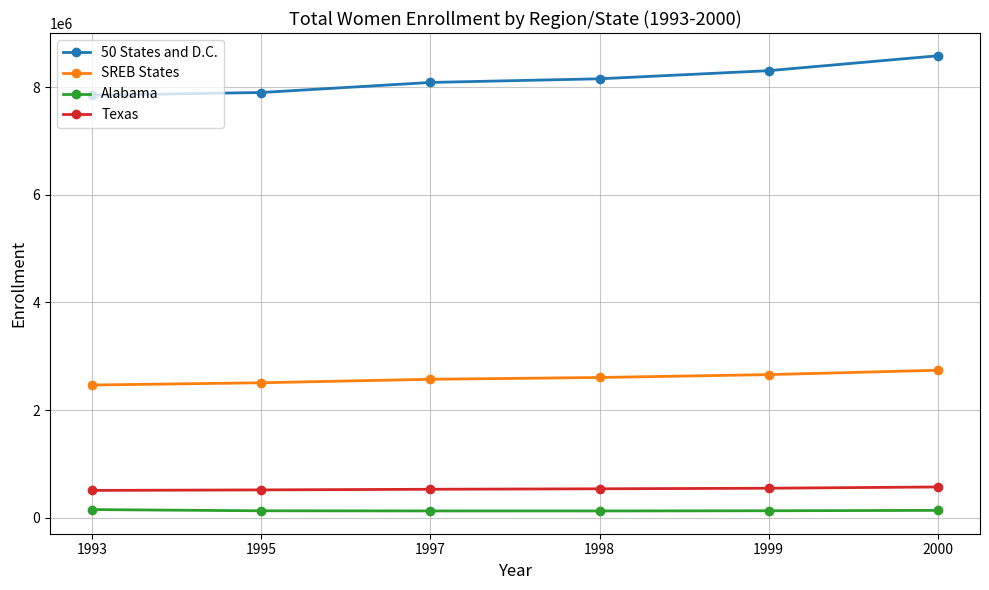

What is the lowest value of the SREB States series?

2465051